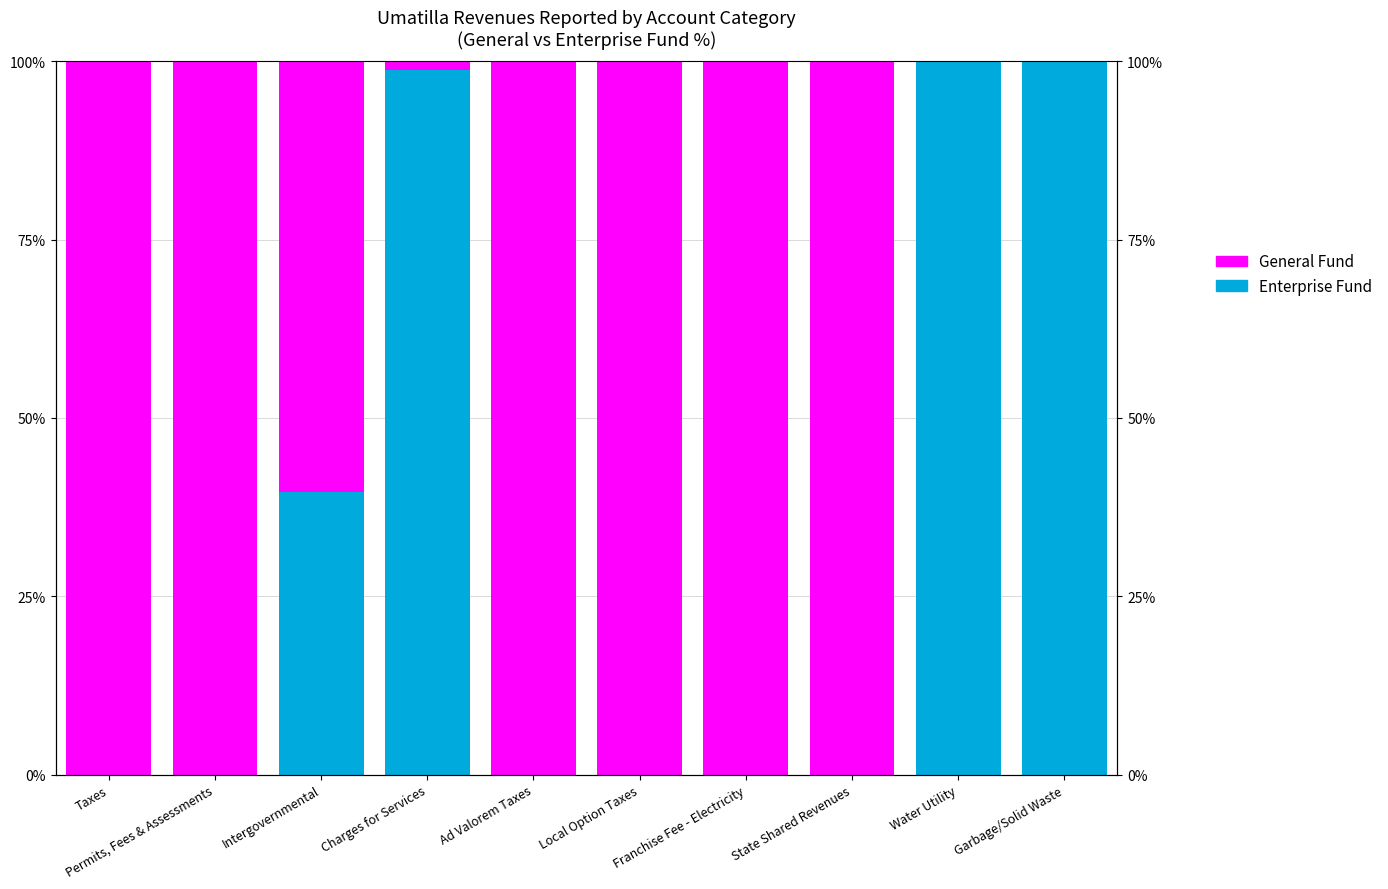

True or false: Enterprise Fund has a value of -38.6 at Ad Valorem Taxes.

False